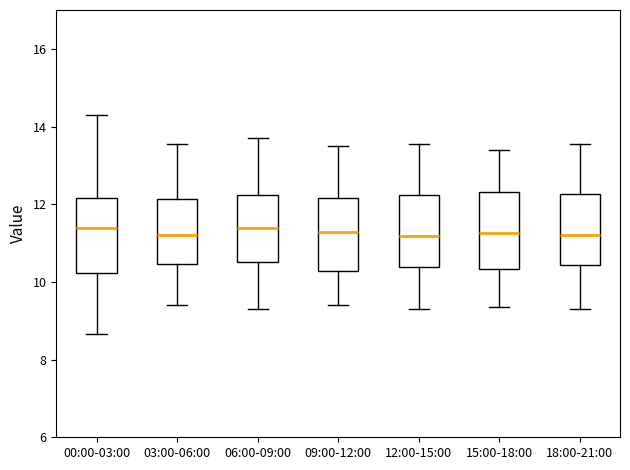

Where is the upper edge of the box for 09:00-12:00 on the y-axis? The values are not printed on the chart, so give them approximately, as read against the axis.

12.2